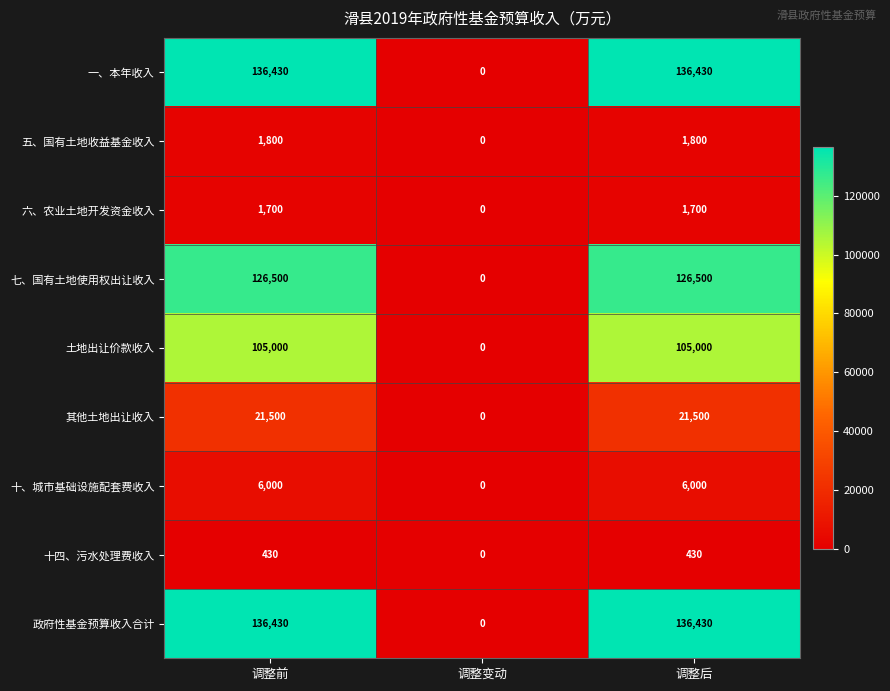

Is it true that 五、国有土地收益基金收入 equals 0 at 调整变动?

True